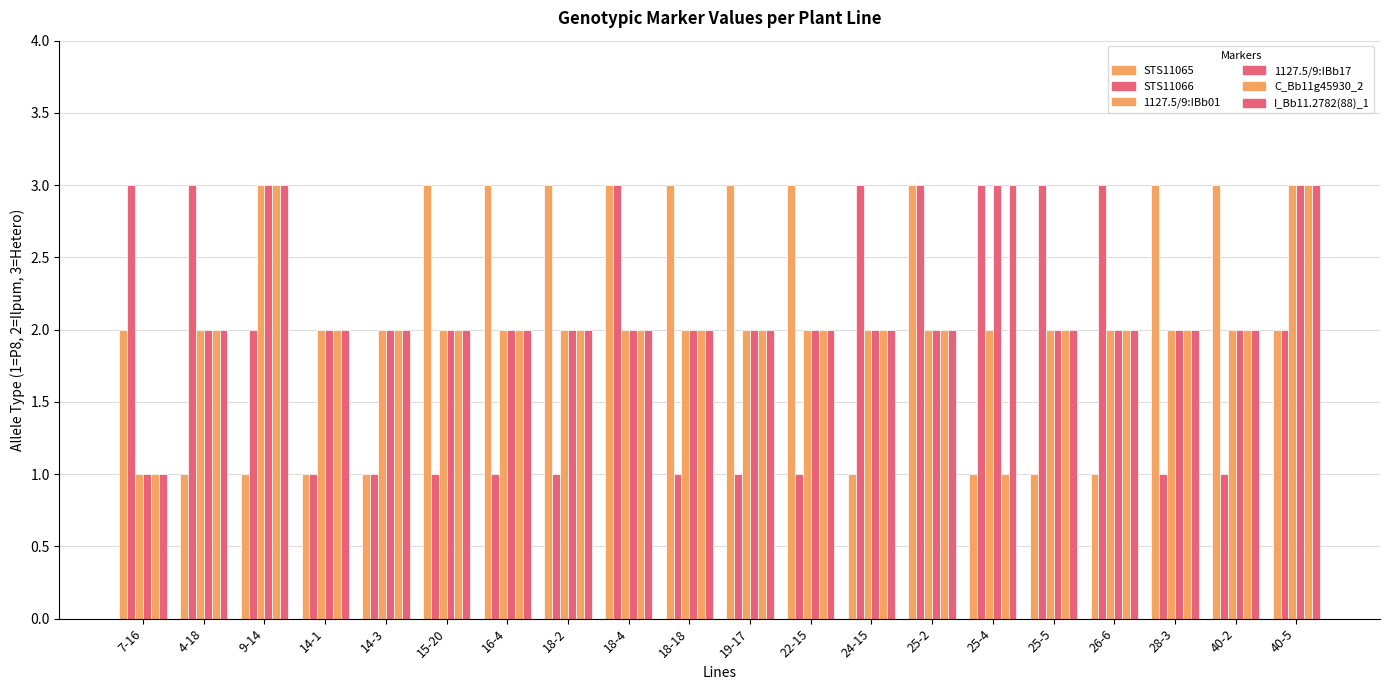

Count the C_Bb11g45930_2 values in the range 2 to 3.

18